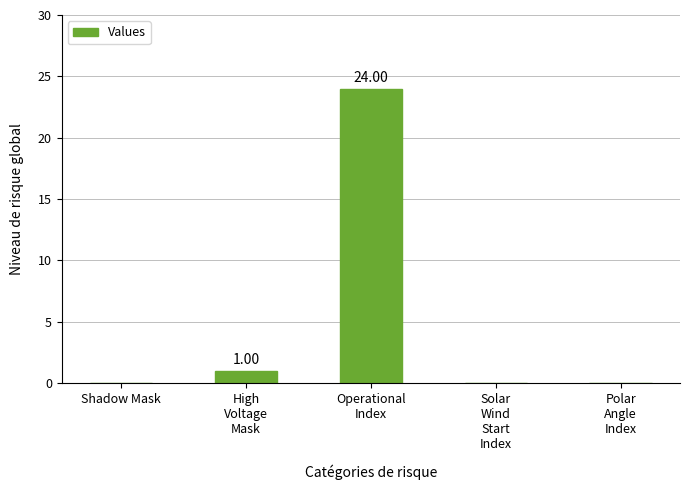

Are the bars horizontal?

No